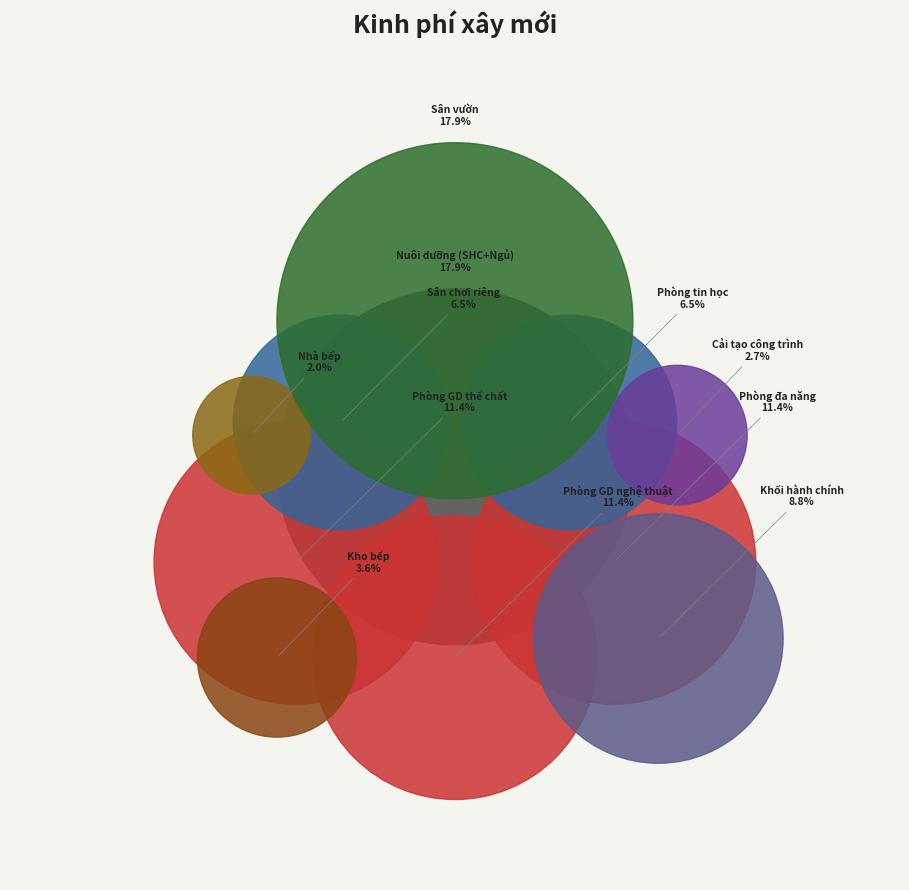

Rank the categories by value from highest to lowest.

Nuôi dưỡng (SHC+Ngủ), Sân vườn, Phòng GD thể chất, Phòng GD nghệ thuật, Phòng đa năng, Khối hành chính, Sân chơi riêng, Phòng tin học, Kho bếp, Cải tạo công trình, Nhà bếp